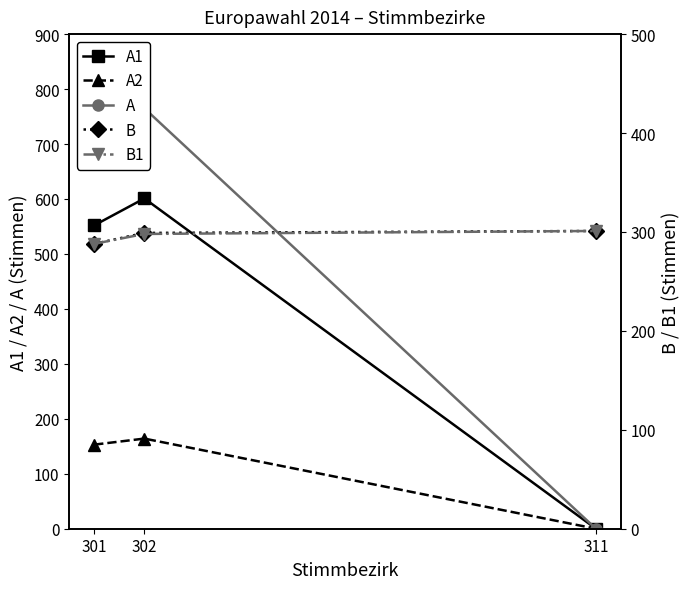

What is the difference between the B1 values at 311 and 301?

13